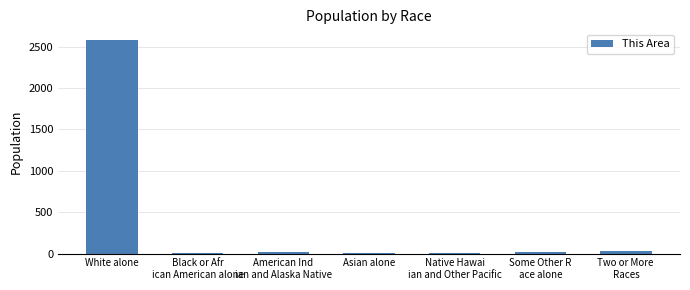

What is the maximum value shown in the chart?

2579